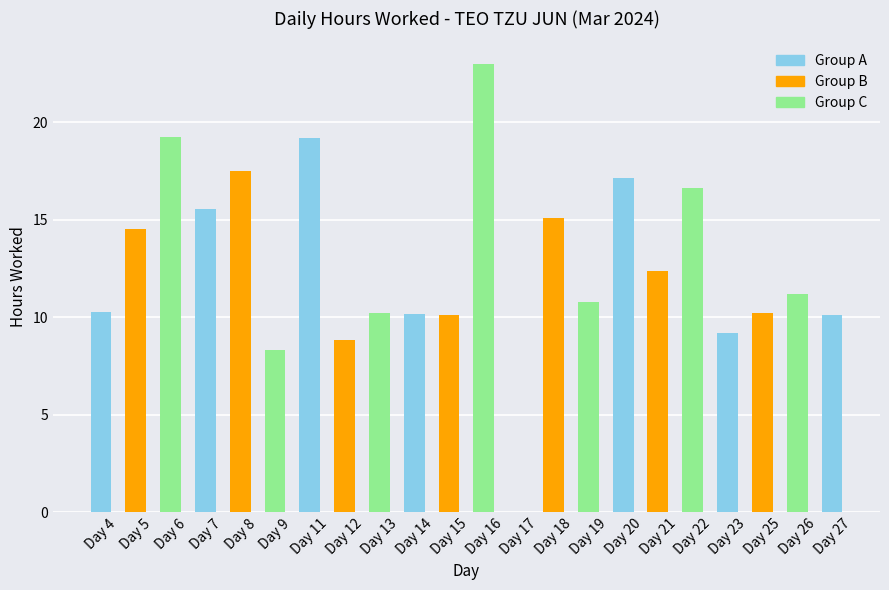

Which has a higher value, Day 5 or Day 15?

Day 5